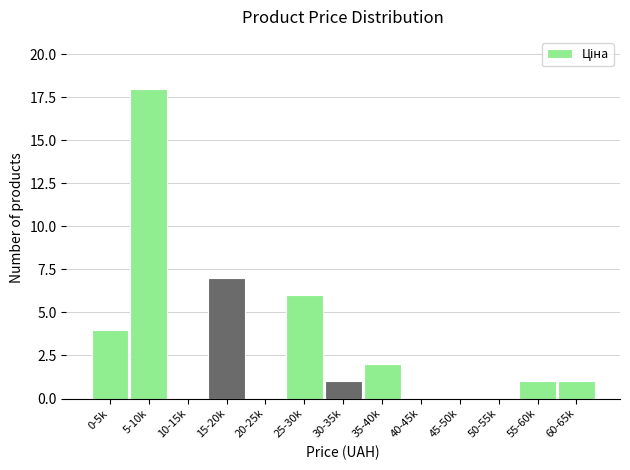

Reading left to right, extract all data points from this chart.

0-5k=4	5-10k=18	10-15k=0	15-20k=7	20-25k=0	25-30k=6	30-35k=1	35-40k=2	40-45k=0	45-50k=0	50-55k=0	55-60k=1	60-65k=1